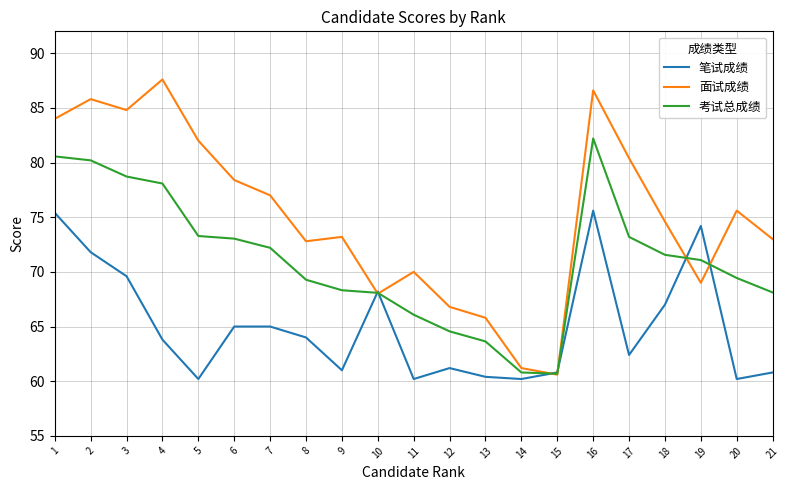

Does the chart display data point markers on the line(s)?

No